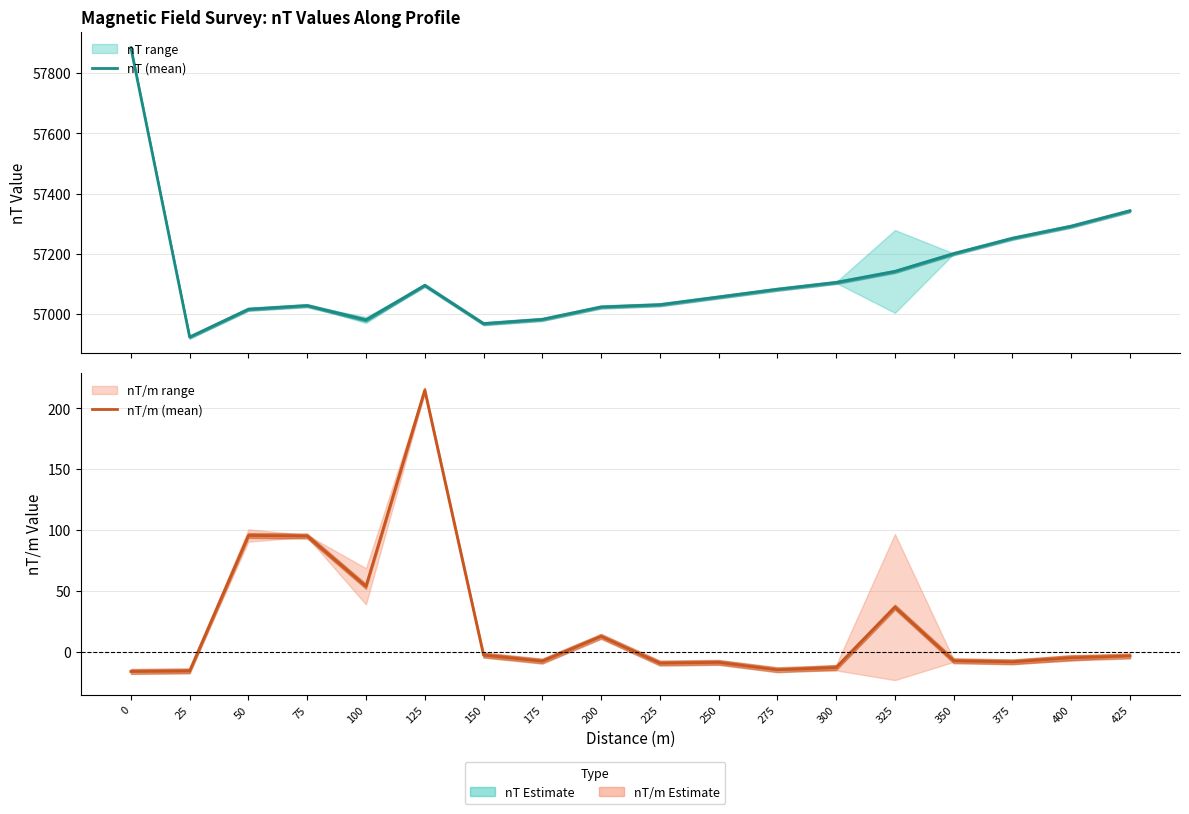

The value of nT (mean) at 275 is 57082.8. True or false?

True